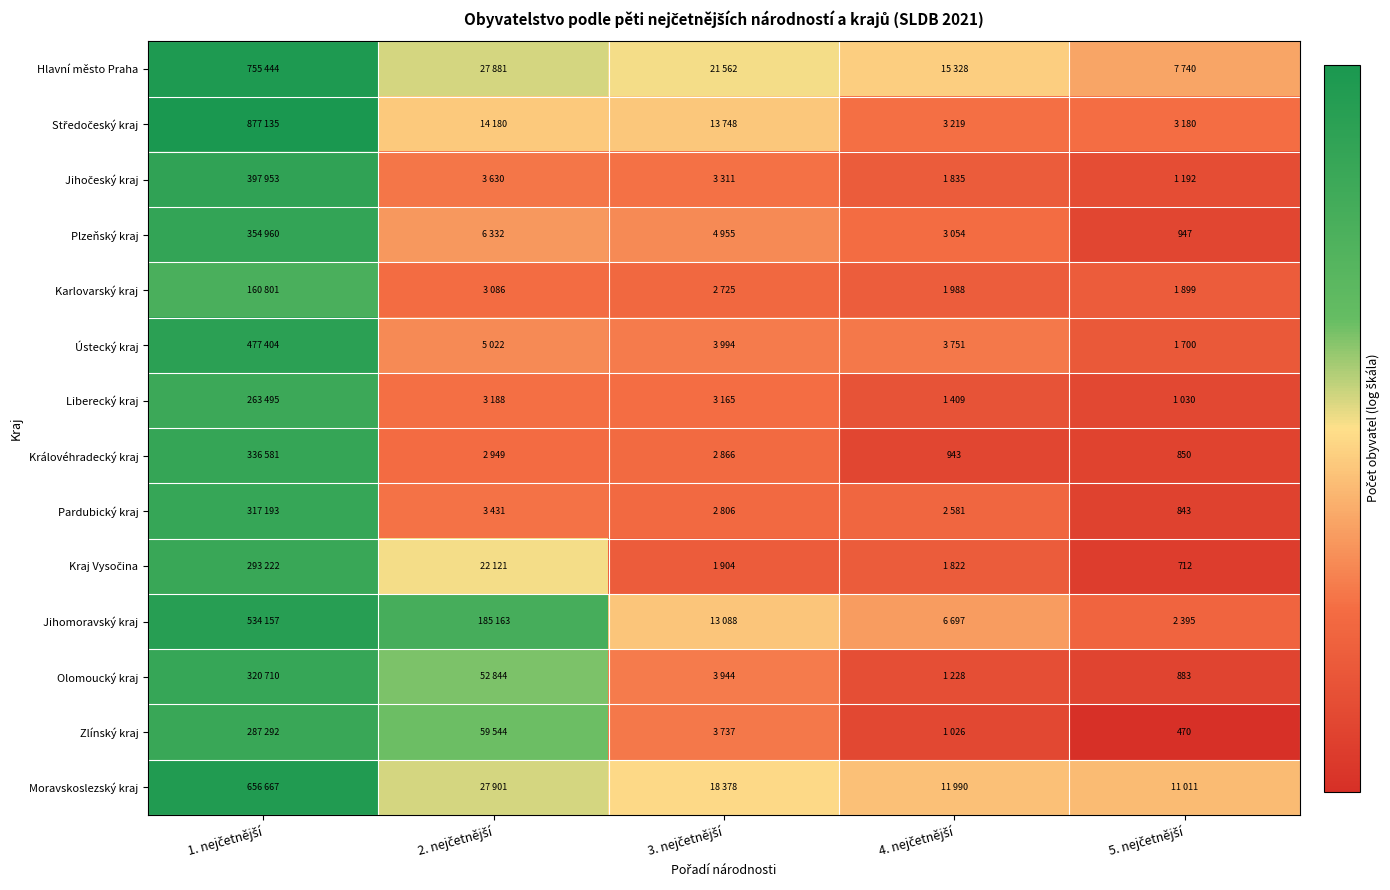

How many categories are shown in the chart?

5